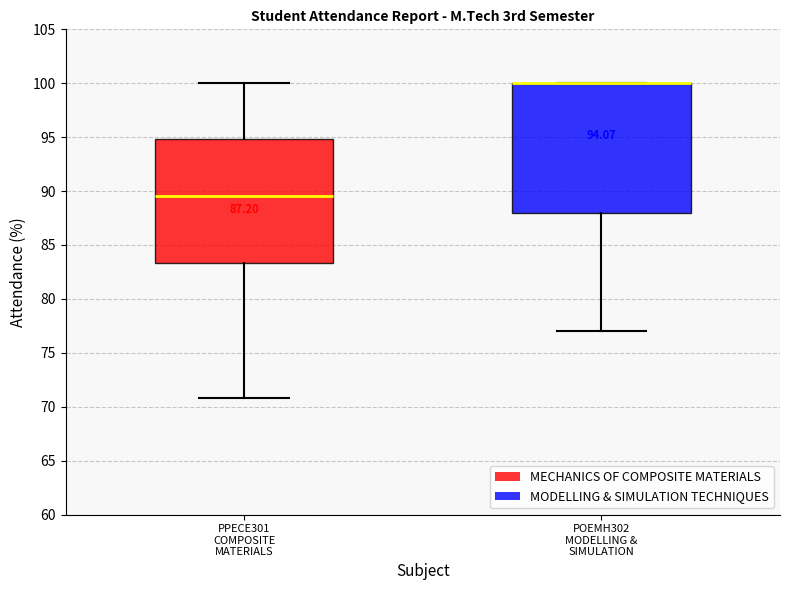

Comparing the boxes themselves (not the whiskers), which one is the tallest?

POEMH302 MODELLING & SIMULATION